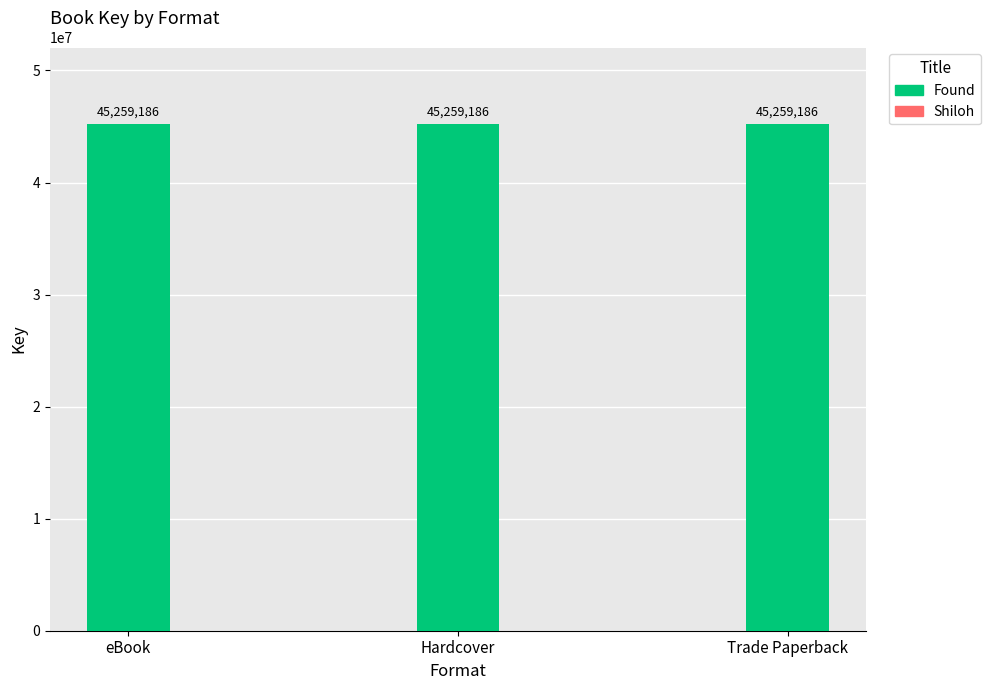

Is it true that Found equals 28402192 at Trade Paperback?

False